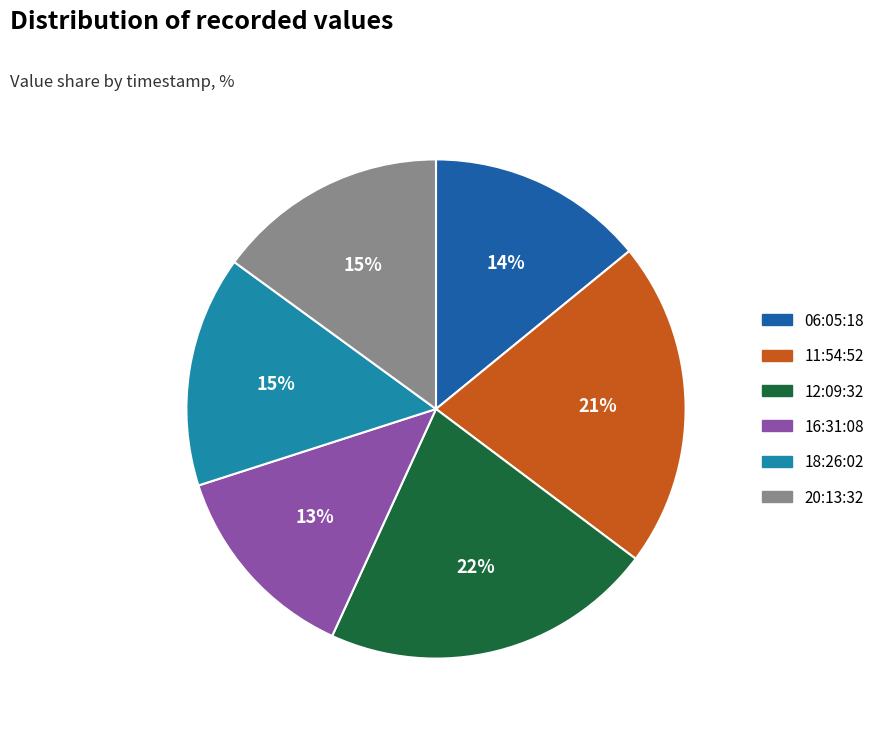

Is there a majority slice in this chart?

No